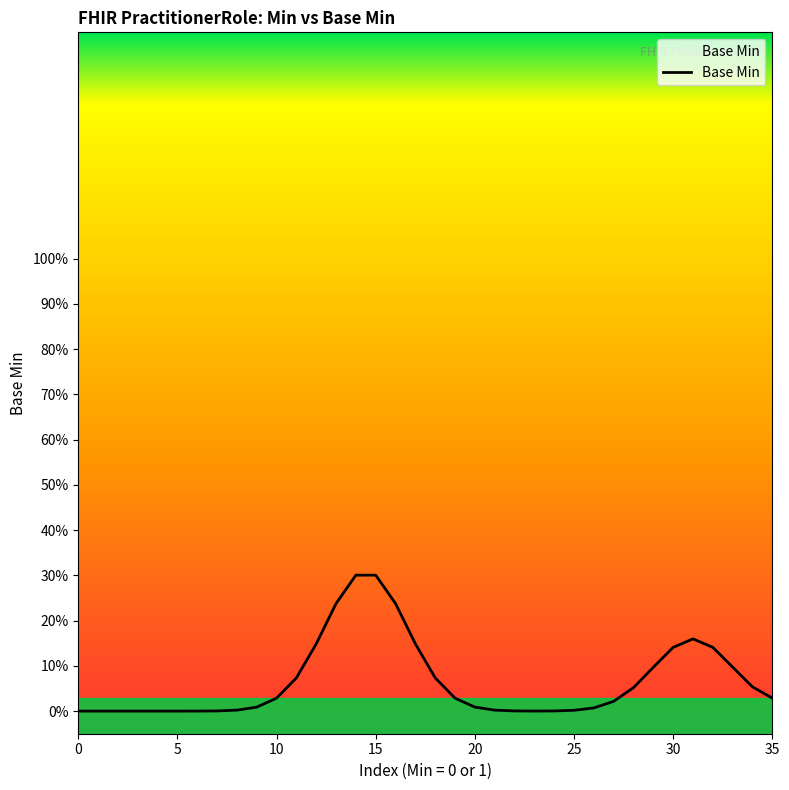

Does the chart have visible grid lines?

No